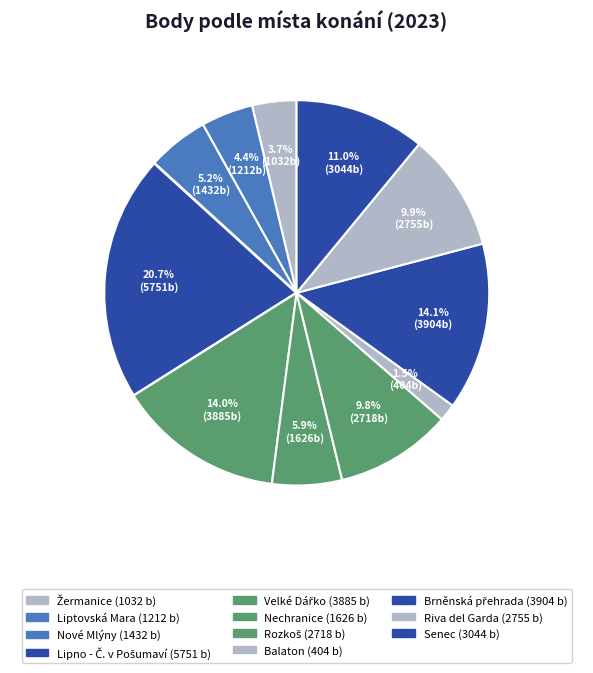

How many slices are in this pie chart?

11